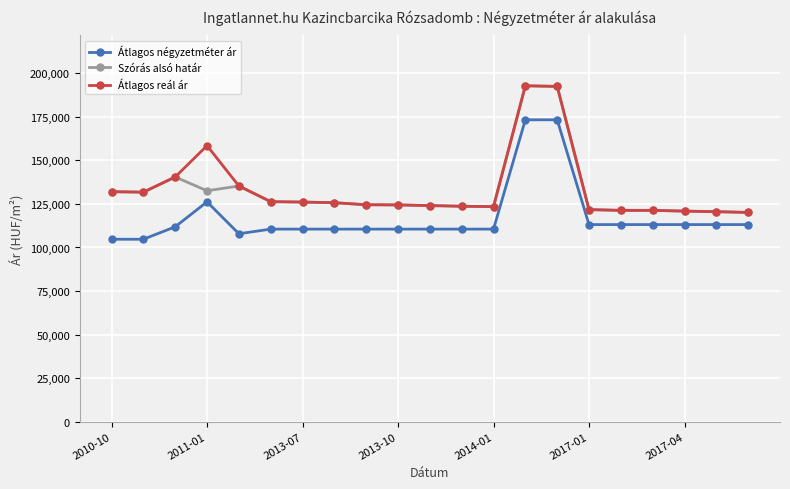

How many data points in Szórás alsó határ are less than 124543?

10